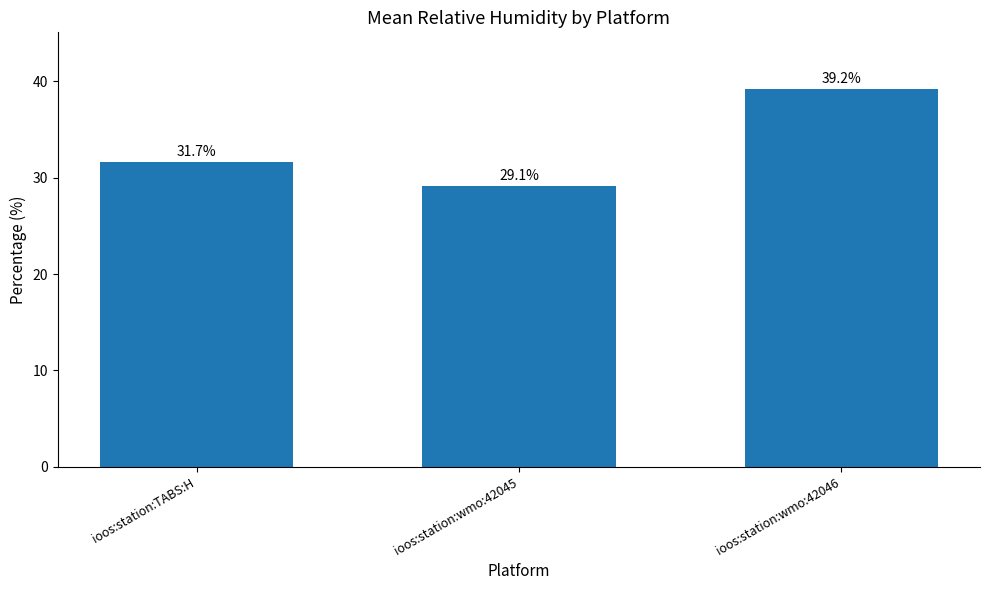

Reading right to left, what are all the values shown in this chart?

ioos:station:wmo:42046=39.2	ioos:station:wmo:42045=29.1	ioos:station:TABS:H=31.7